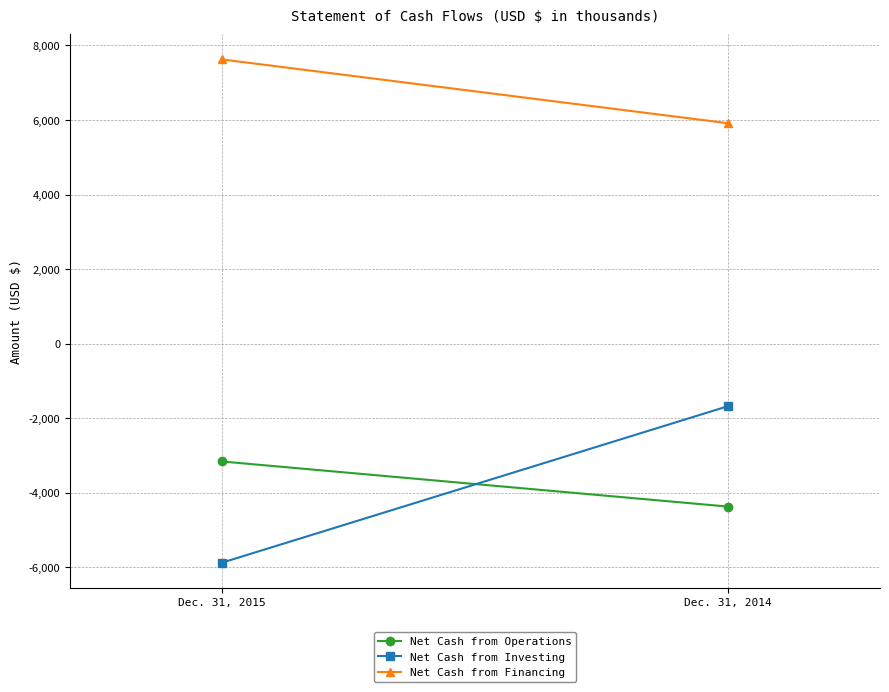

Which series has the largest total across all categories?

Net Cash from Financing